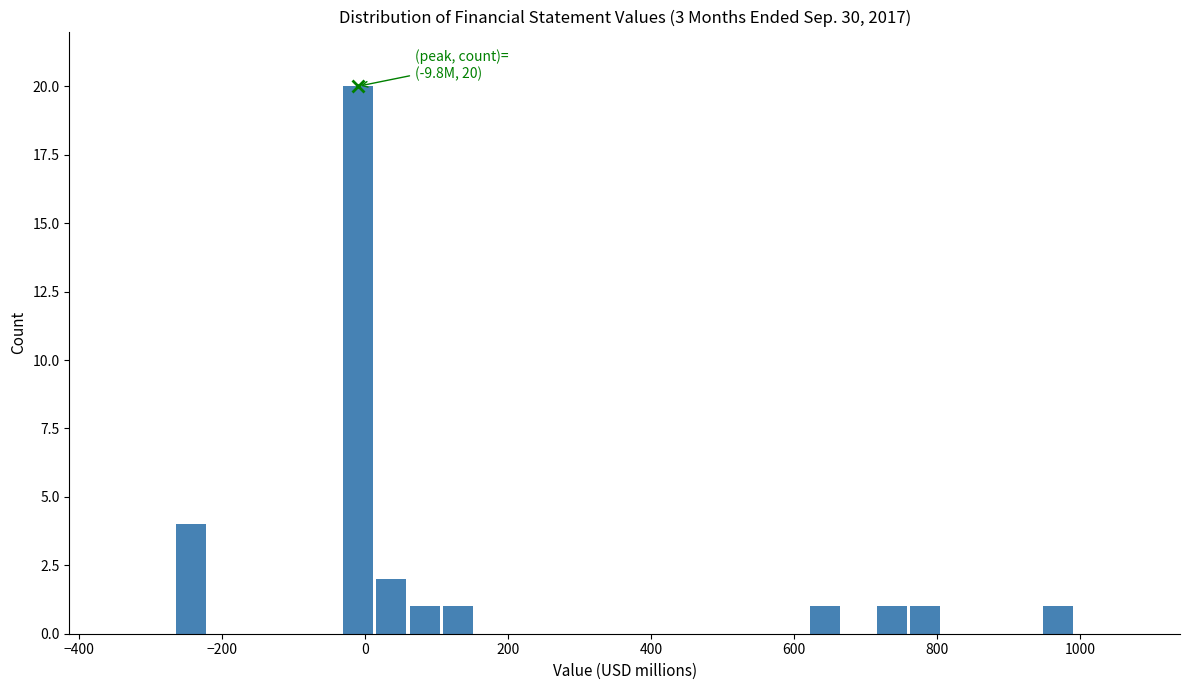

Around what value on the x-axis is the tallest bar? Give the approximate position of its centre, as read against the axis.

0